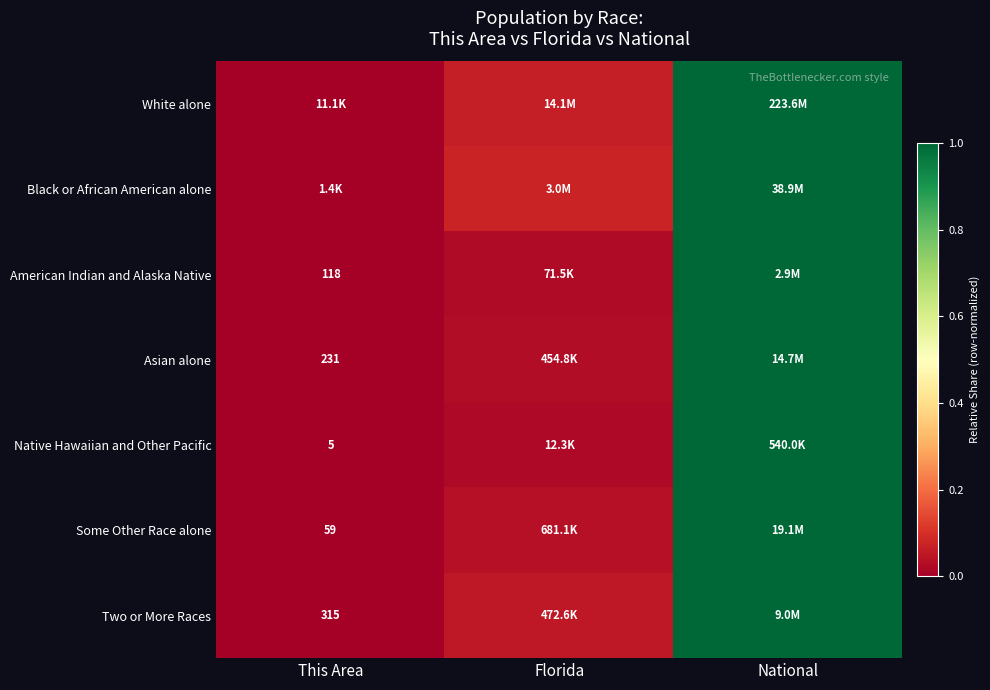

What is the maximum value for Native Hawaiian and Other Pacific?

1.0